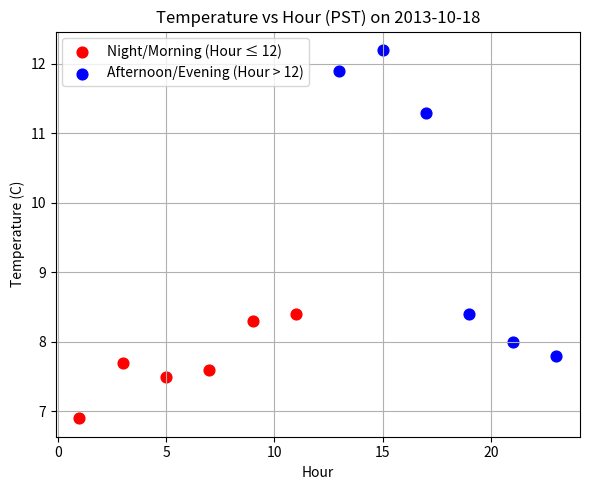

Which series has the largest Y range (max minus min)?

Afternoon/Evening (Hour > 12)